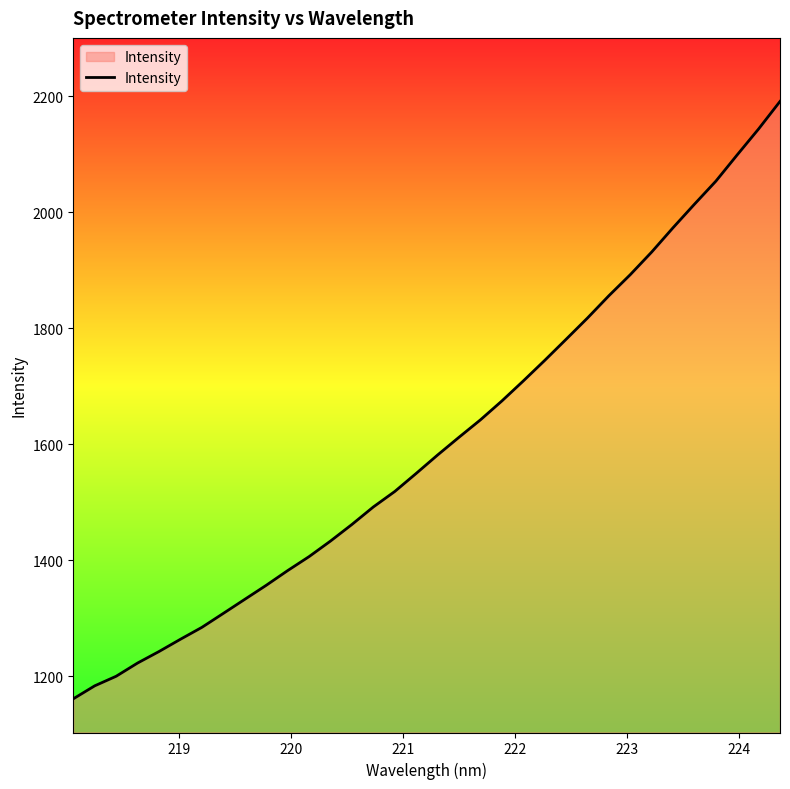

What is the difference between the maximum and minimum values?

1029.9